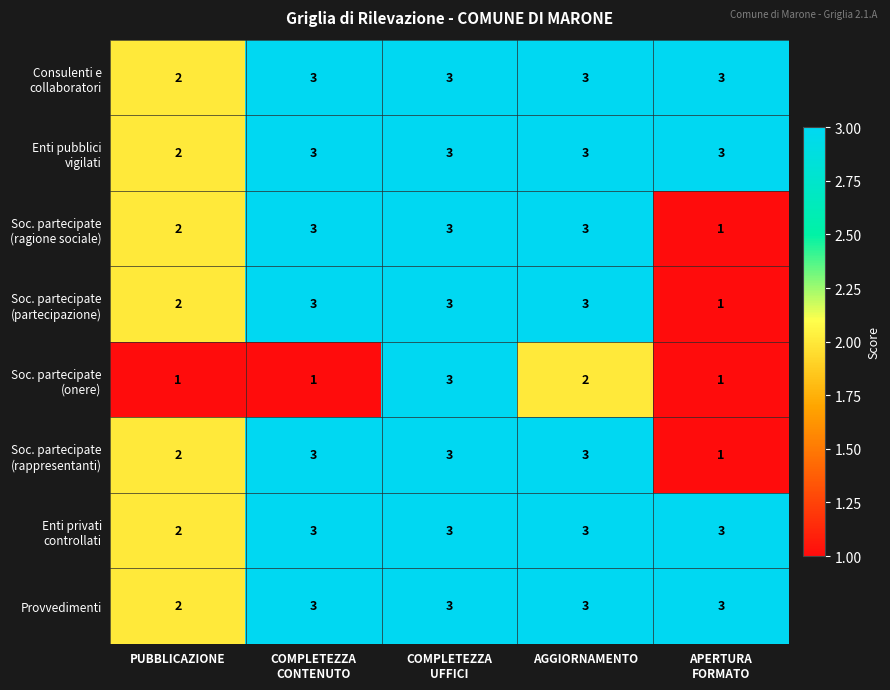

At how many categories does at least one series exceed 1?

5